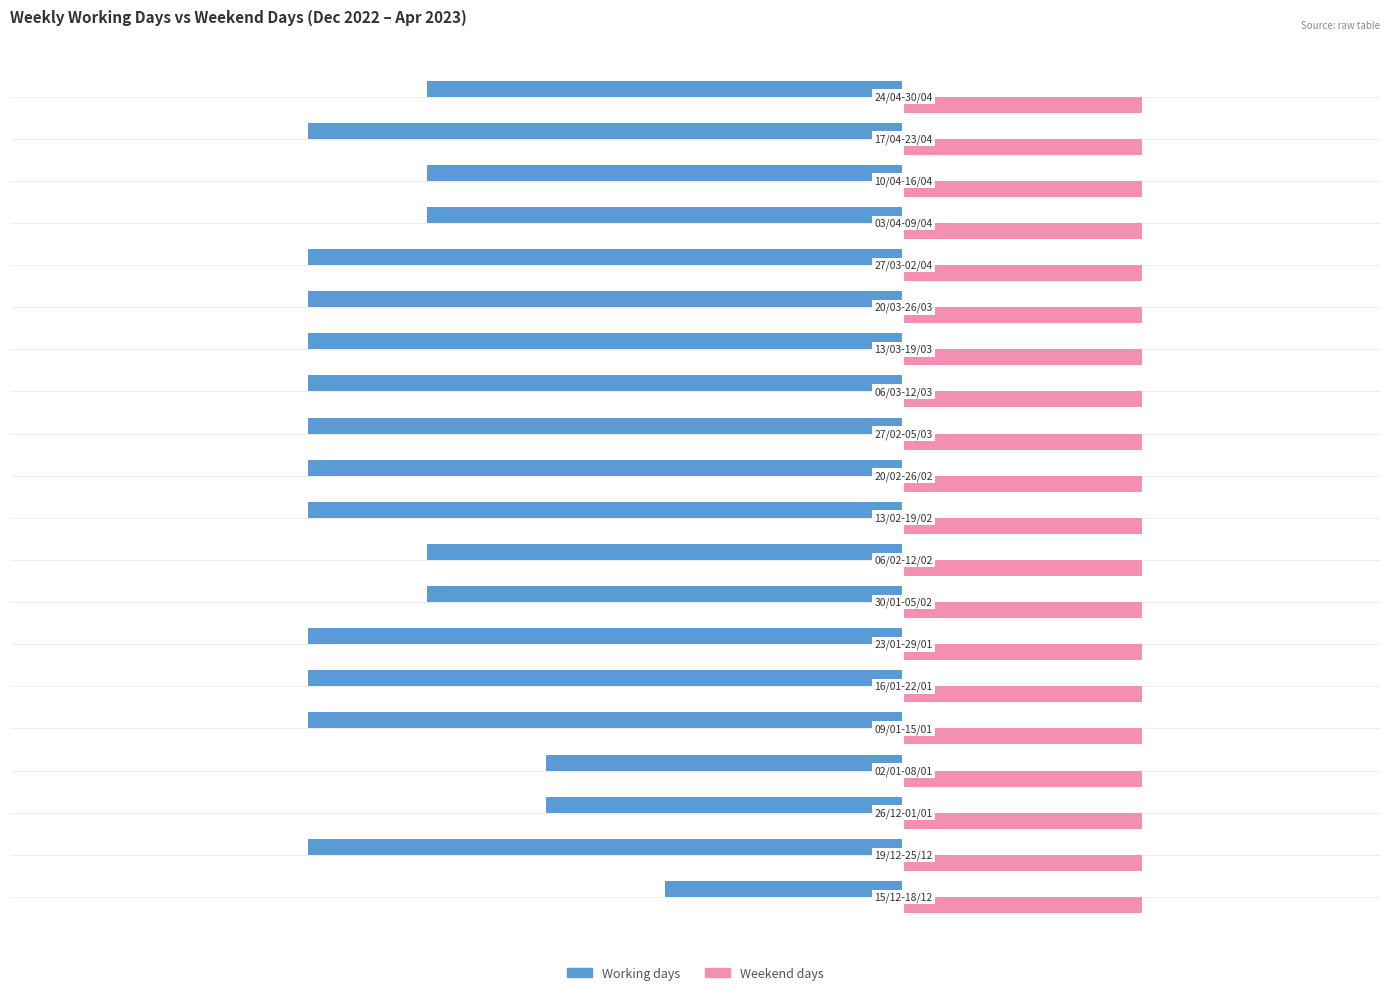

What is the minimum value for Working days?

-5